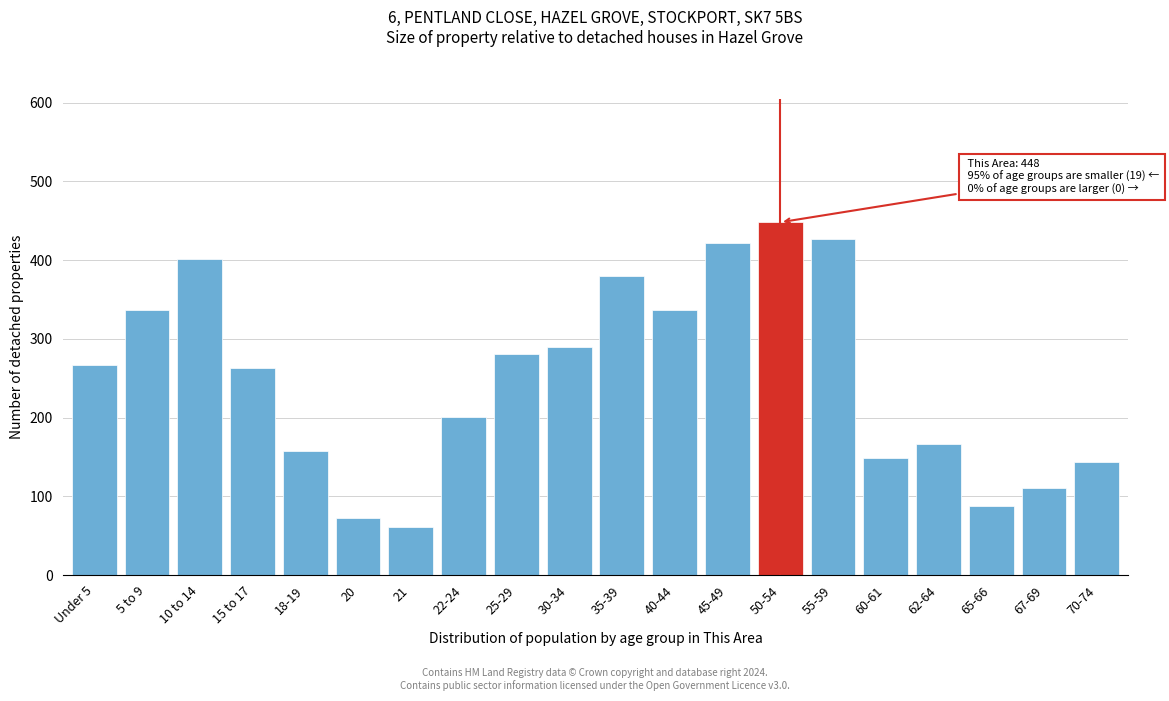

Reading left to right, transcribe all the data shown in this chart.

267	336	401	263	157	73	61	201	281	289	380	336	422	448	427	148	167	88	110	143